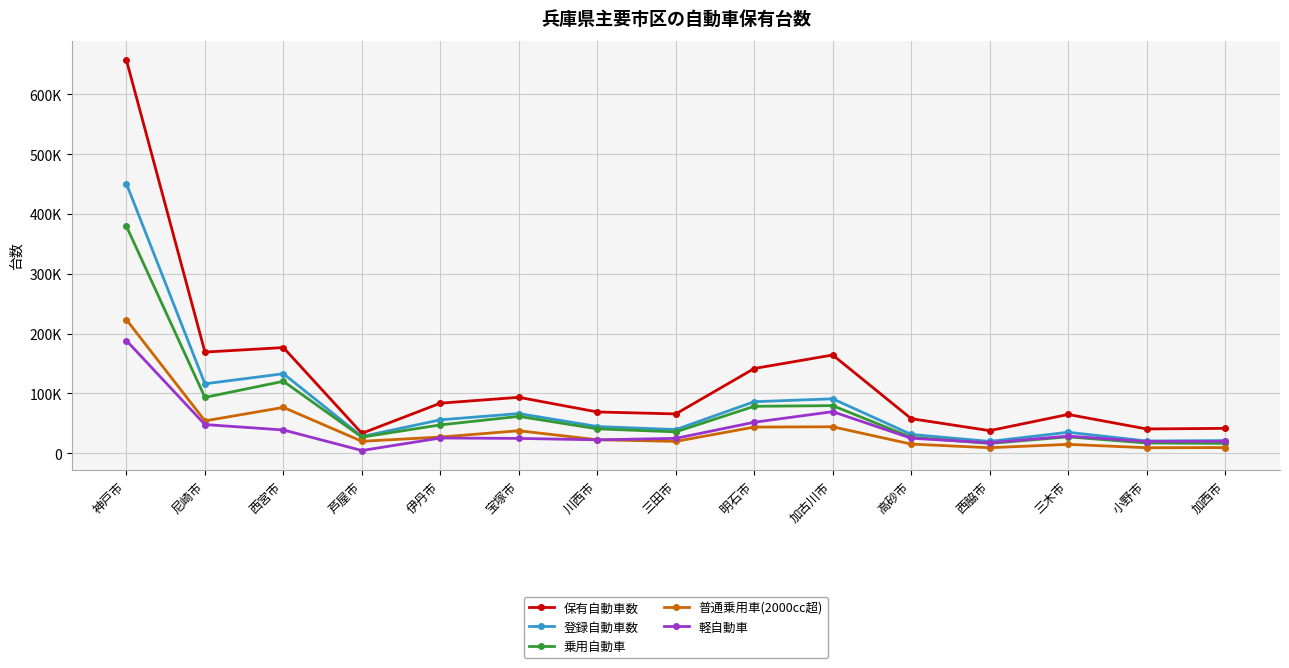

True or false: 保有自動車数 and 軽自動車 intersect in this chart.

False